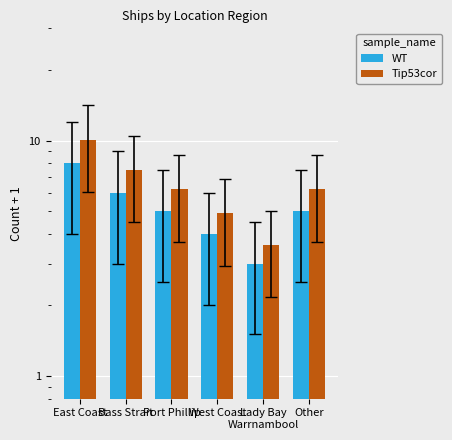

What is the value of the Tip53cor bar at the 5th from the left?

3.6